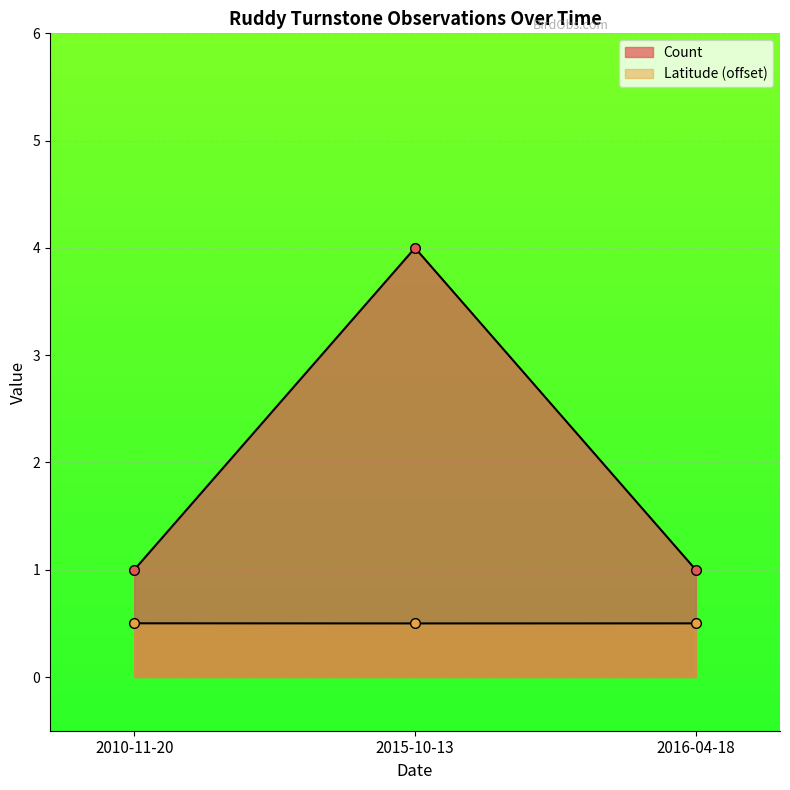

How many lines are shown in the chart?

2